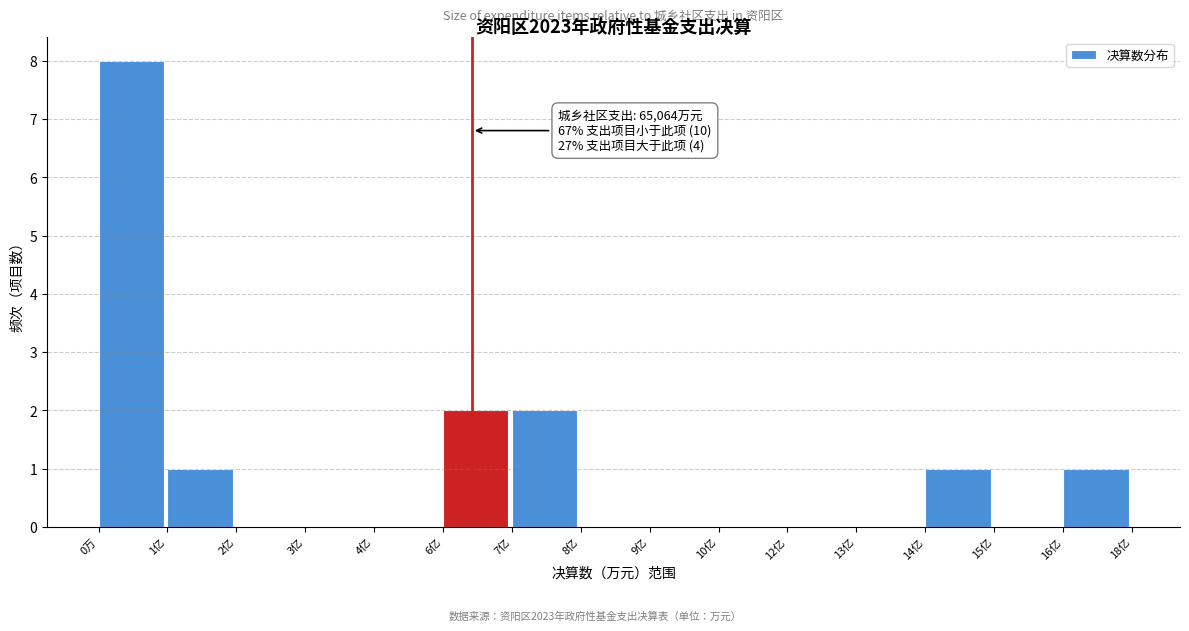

Reading left to right, list all the values displayed in this chart.

0万=8	1亿=1	2亿=0	3亿=0	4亿=0	6亿=2	7亿=2	8亿=0	9亿=0	10亿=0	12亿=0	13亿=0	14亿=1	15亿=0	16亿=1